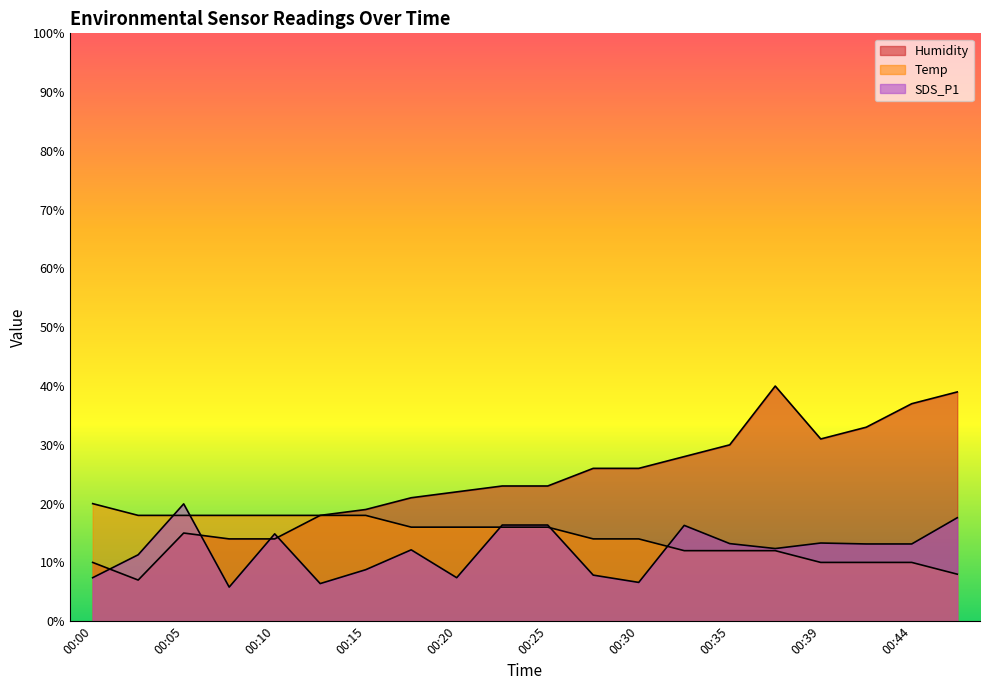

How many categories are shown in the chart?

20